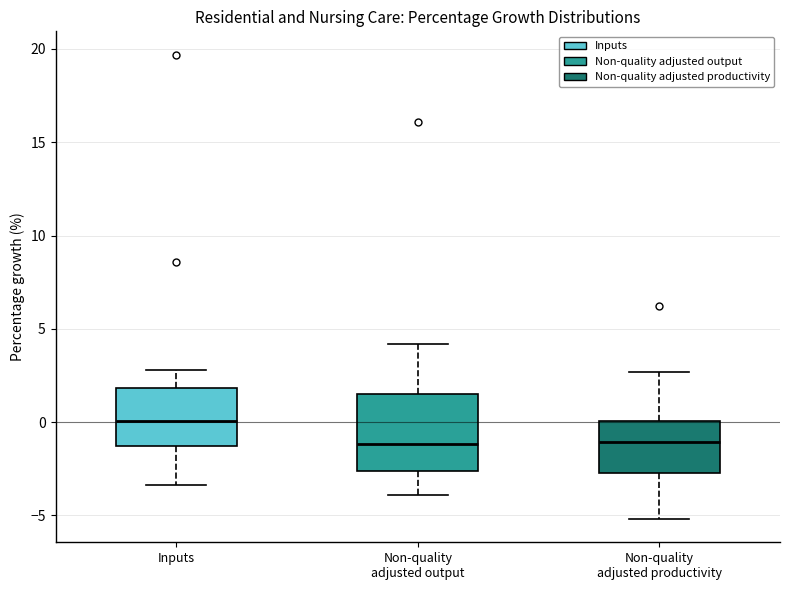

Reading left to right, transcribe this box plot: for each box, give where its median line is, the range the box spans, and where its two whiskers end, as read against the y-axis. The values are not printed on the chart, so give them approximately, as read against the axis.

Inputs: median 0.0, box -1.5 to 2.0, whiskers -3.5 to 3.0
Non-quality adjusted output: median -1.0, box -2.5 to 1.5, whiskers -4.0 to 4.0
Non-quality adjusted productivity: median -1.0, box -2.5 to 0.0, whiskers -5.0 to 2.5